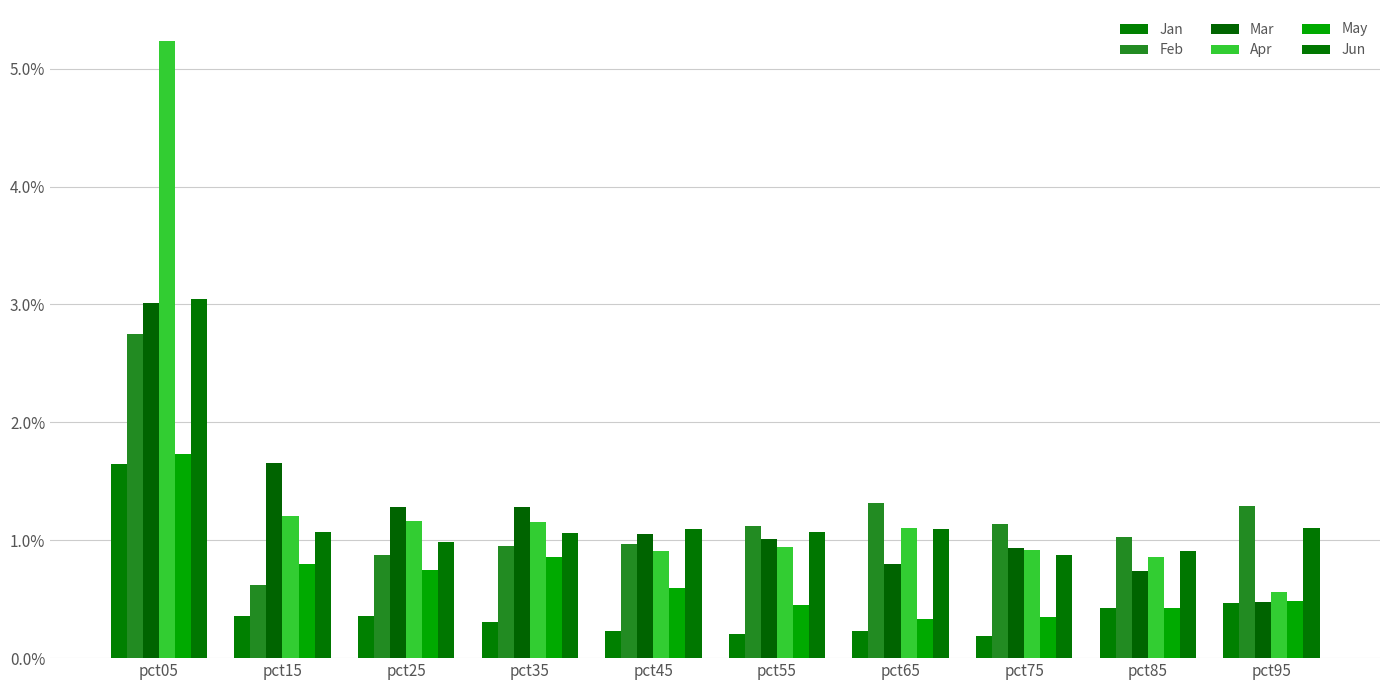

True or false: May has a value of 1.1 at pct15.

False